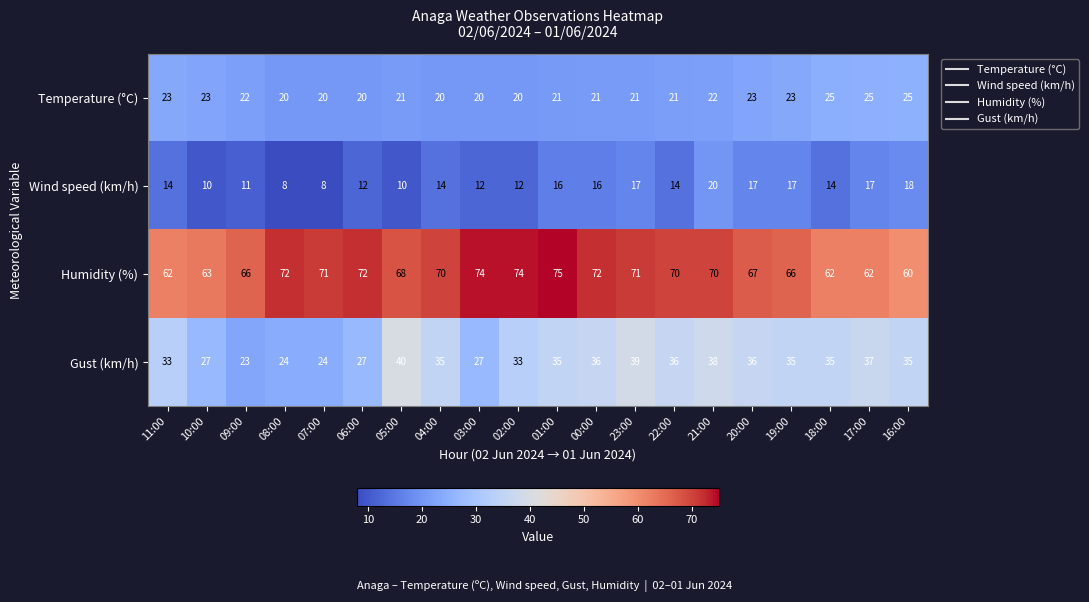

Which series has the largest total across all categories?

Humidity (%)